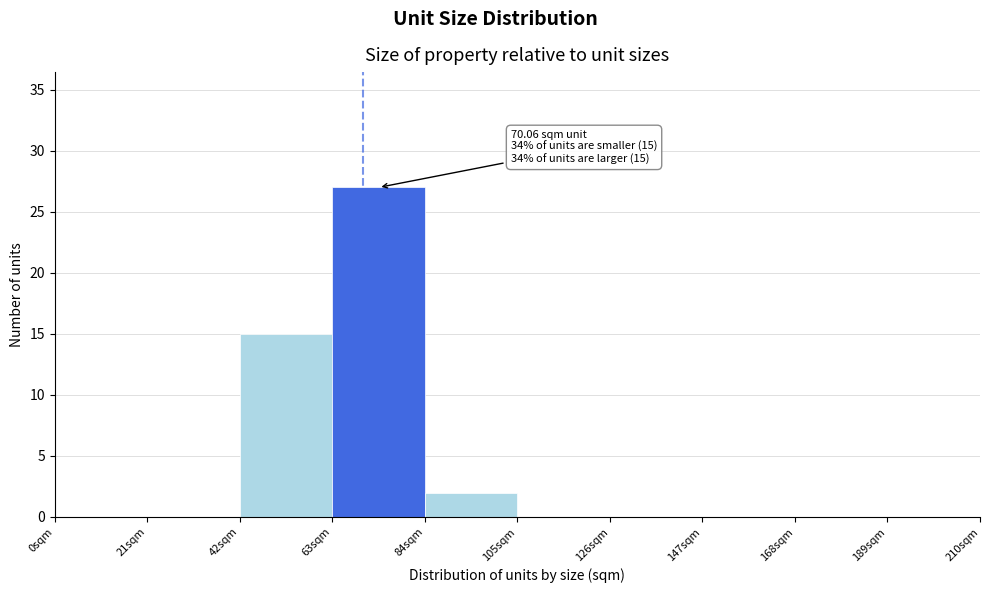

Which range on the x-axis has the tallest bar?

63 to 84